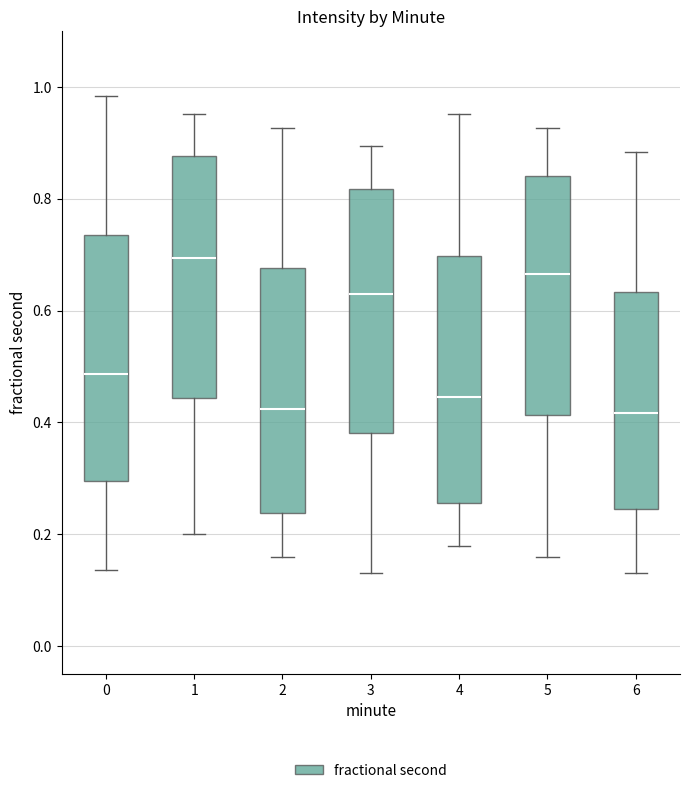

Reading left to right, read every box against the y-axis: the position of its median line, the range the box covers, and the ends of its whiskers. The values are not printed on the chart, so give them approximately, as read against the axis.

0: median 0.48, box 0.30 to 0.74, whiskers 0.14 to 0.98
1: median 0.70, box 0.44 to 0.88, whiskers 0.20 to 0.96
2: median 0.42, box 0.24 to 0.68, whiskers 0.16 to 0.92
3: median 0.62, box 0.38 to 0.82, whiskers 0.14 to 0.90
4: median 0.44, box 0.26 to 0.70, whiskers 0.18 to 0.96
5: median 0.66, box 0.42 to 0.84, whiskers 0.16 to 0.92
6: median 0.42, box 0.24 to 0.64, whiskers 0.14 to 0.88